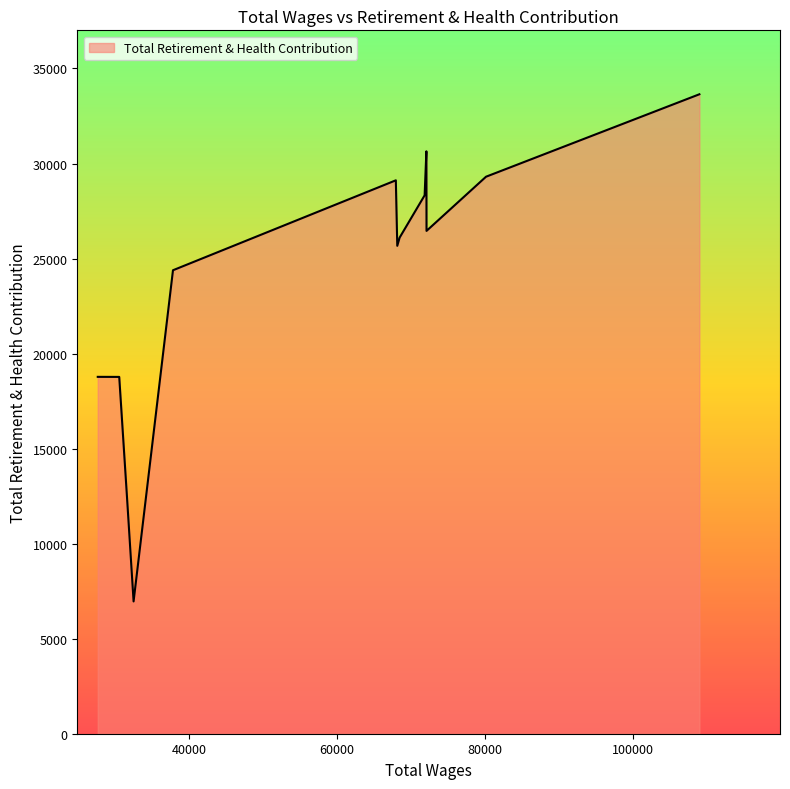

What is the minimum value shown in the chart?

6960